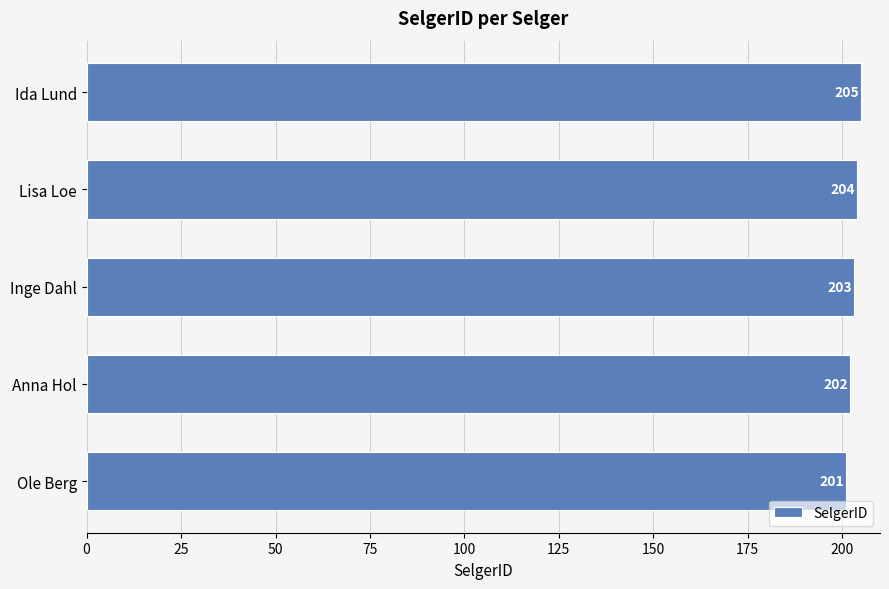

At which label is the value closest to 203?

Inge Dahl